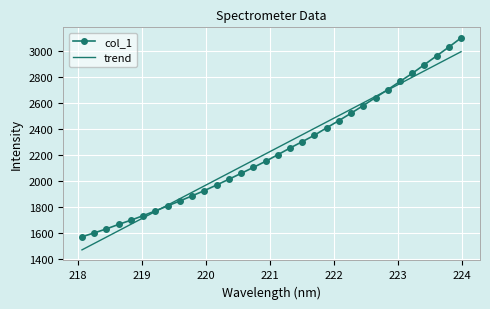

List the series in order of their peak value, lowest first.

trend, col_1